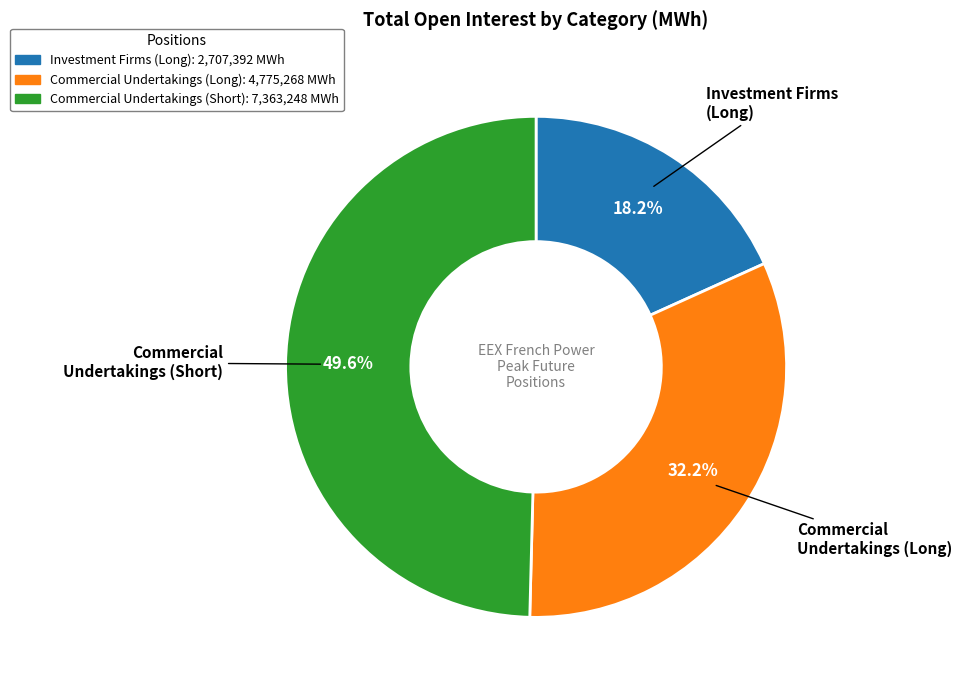

Is there any slice that represents more than half of the pie?

No